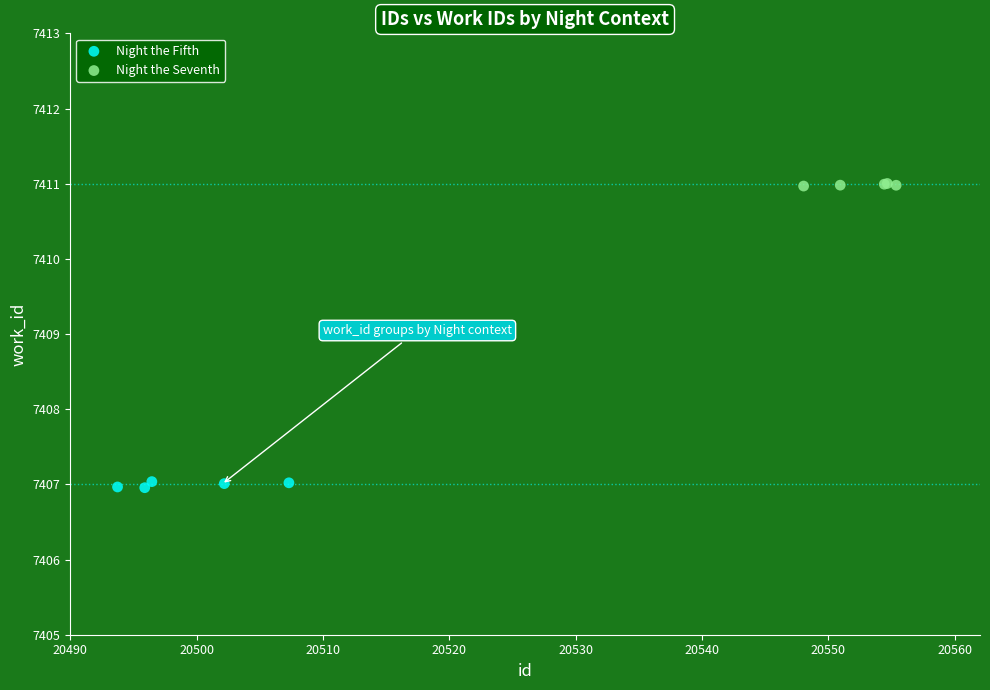

Which series contains the highest Y value?

Night the Seventh